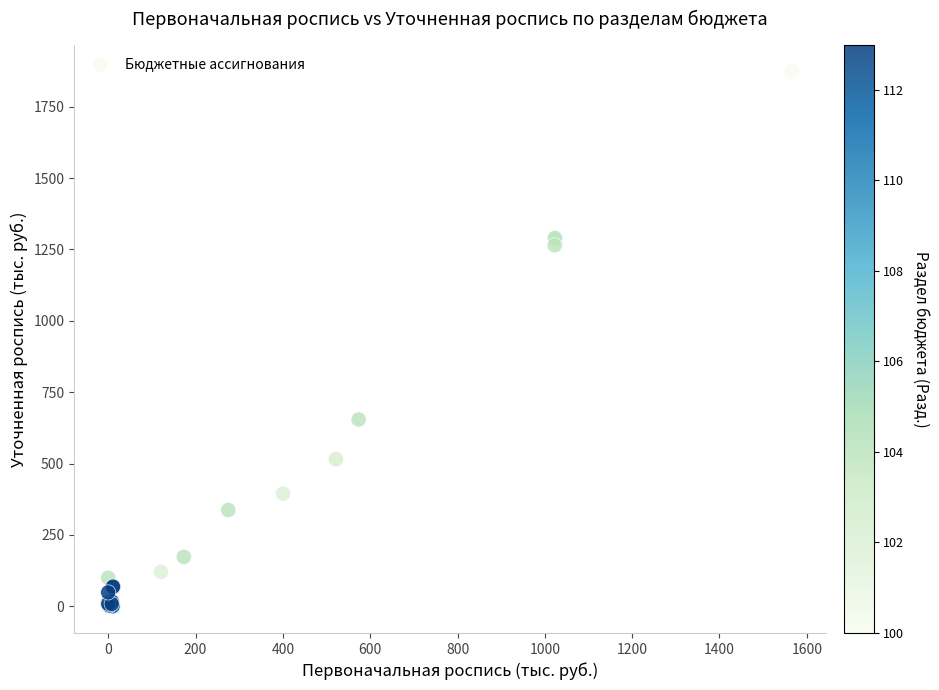

What Y value in the scatter plot is closest to 936?

654.1